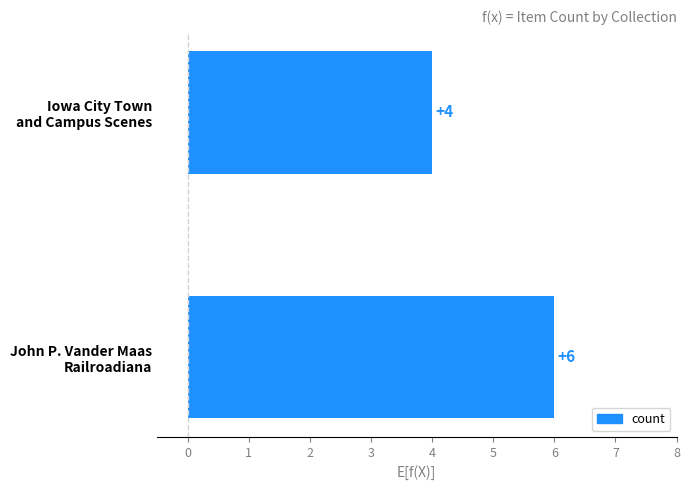

What is the maximum value shown in the chart?

6